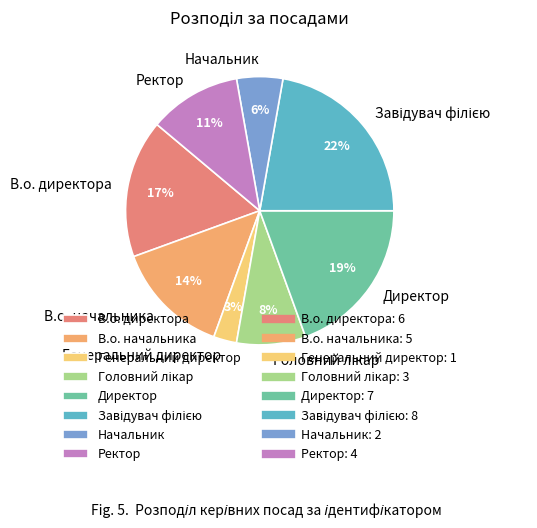

Which slice is the smallest?

Генеральний директор